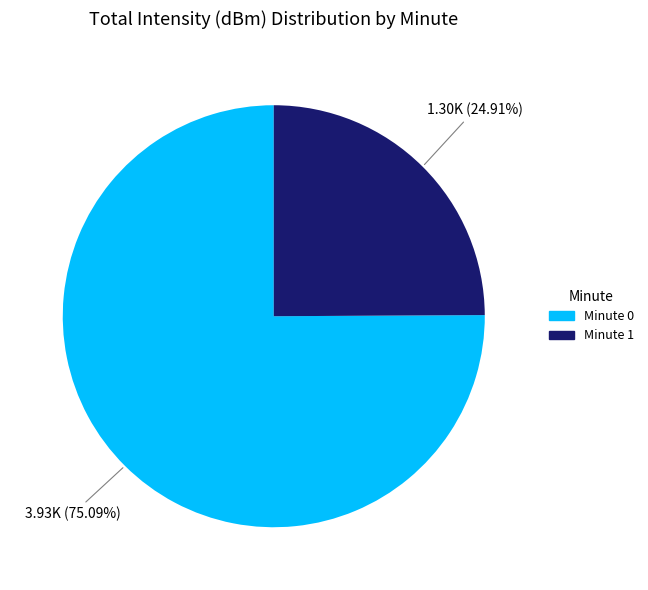

Between Minute 0 and Minute 1, which is larger?

Minute 0